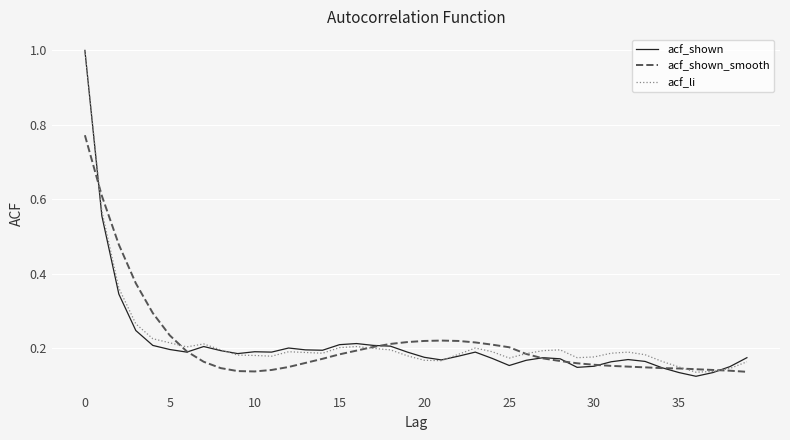

Which series has the largest range (max minus min)?

acf_shown